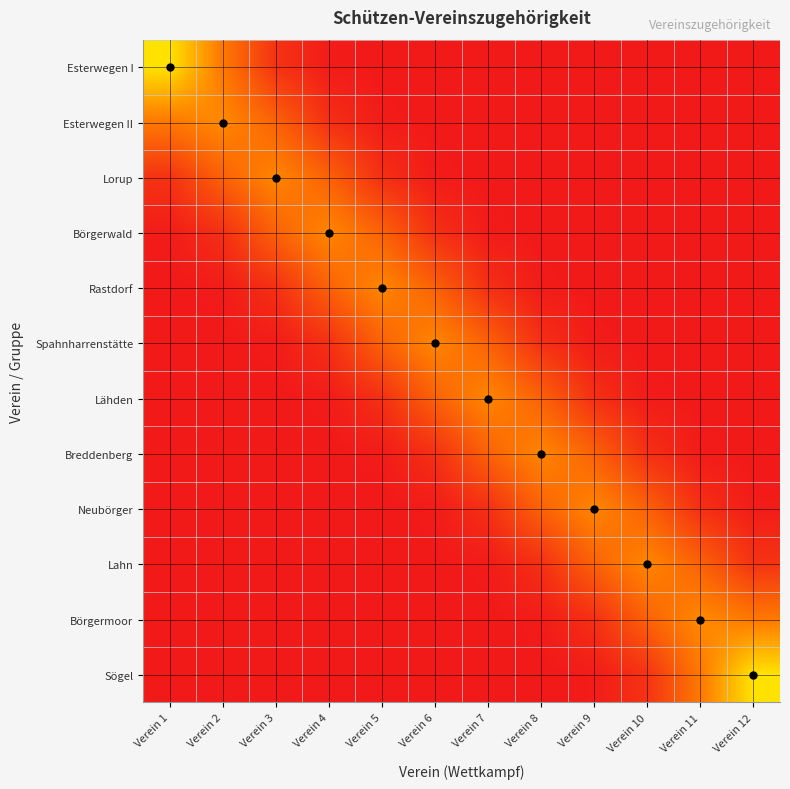

Rank the series at Verein 12 from highest to lowest value.

Sögel, Börgermoor, Lahn, Neubörger, Breddenberg, Lähden, Spahnharrenstätte, Esterwegen I, Esterwegen II, Lorup, Börgerwald, Rastdorf